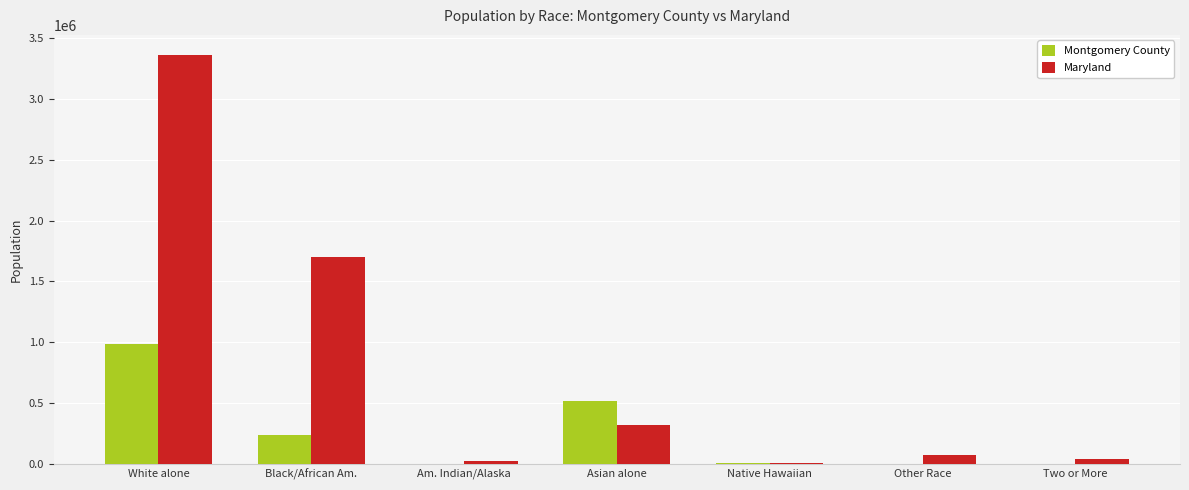

What is the sum of all Maryland values?

5508504